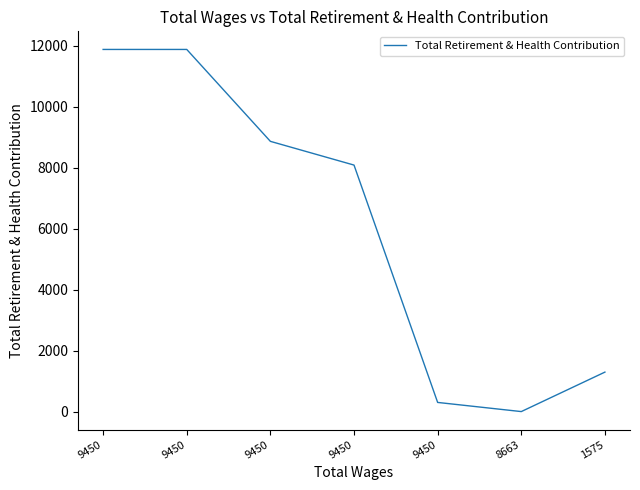

What is the difference between the second highest and minimum values?

11872